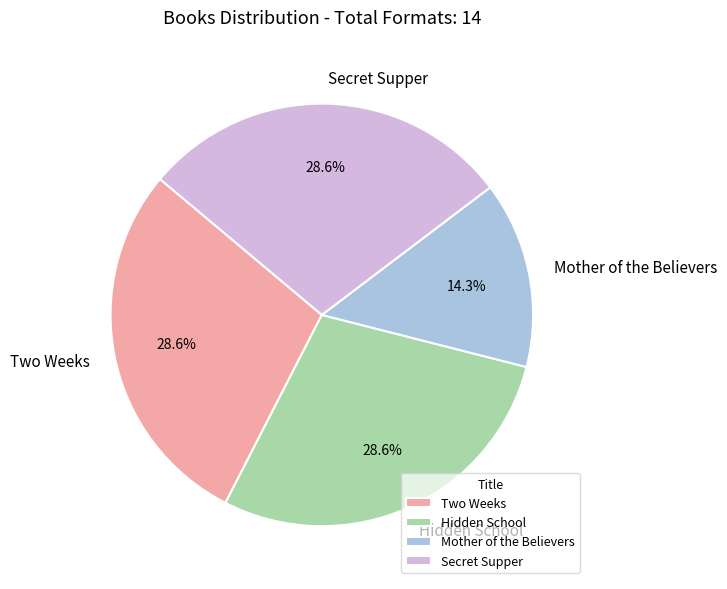

How many segments does this pie chart have?

4